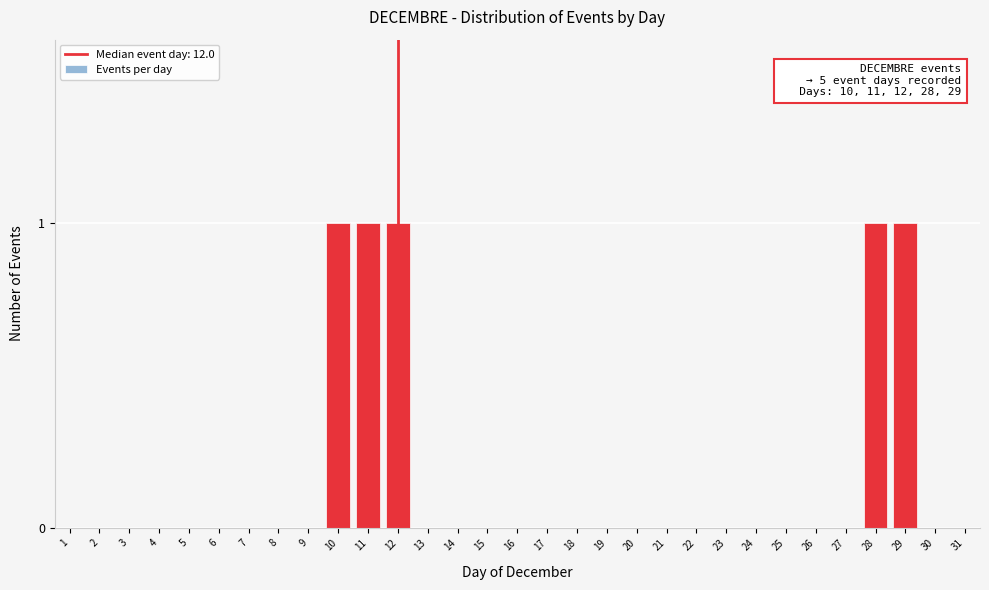

Between 12 and 8, which is larger?

12